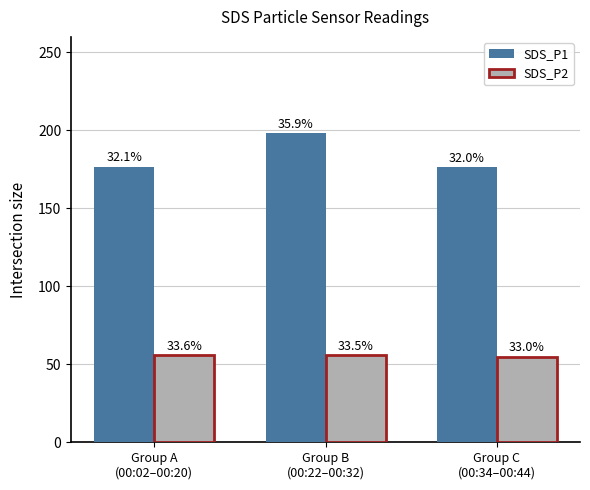

What are all the series names shown in the legend?

SDS_P1, SDS_P2